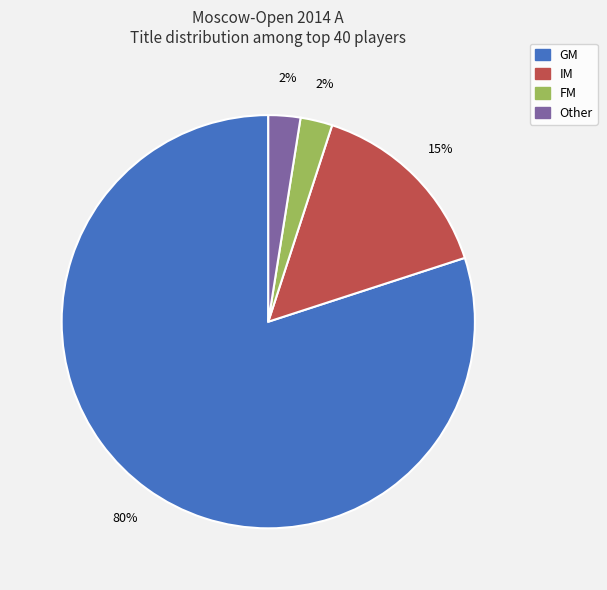

To the nearest percent, what percentage of the pie is IM?

15%